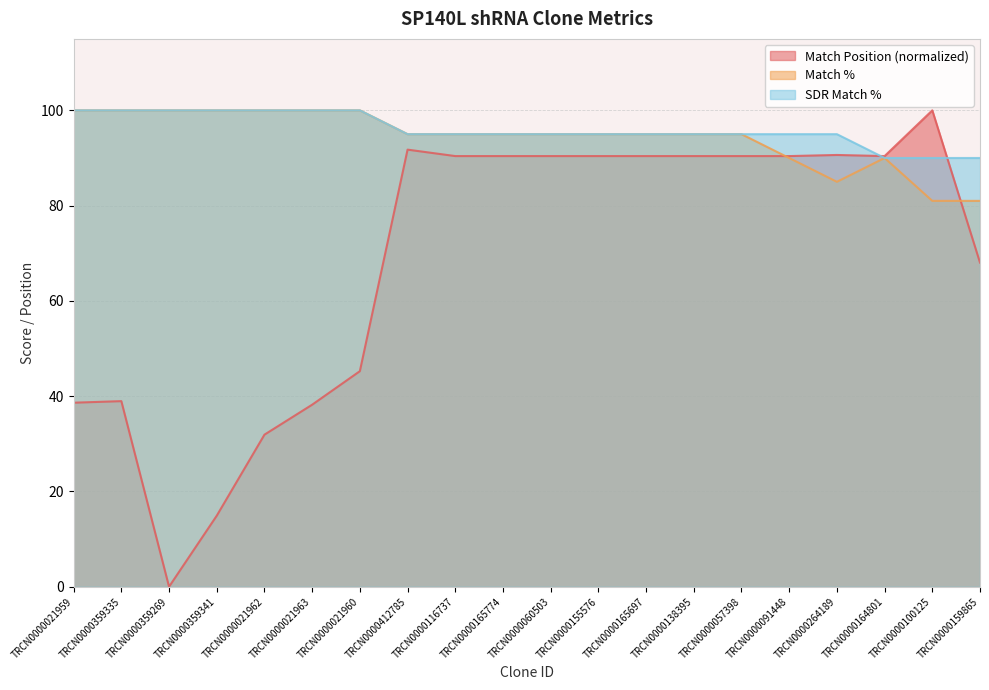

What is the greatest value displayed?

100.0